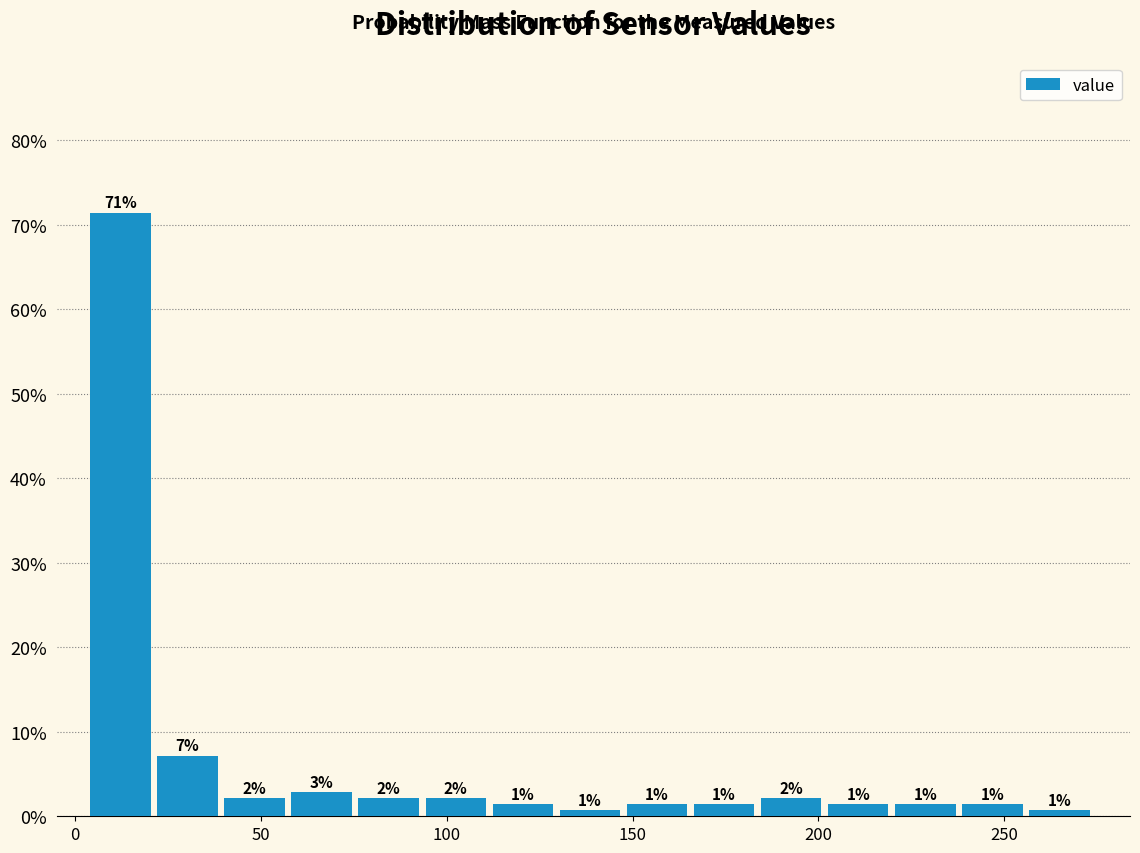

Read against the x-axis, roughly where is the centre of the tallest bar?

10